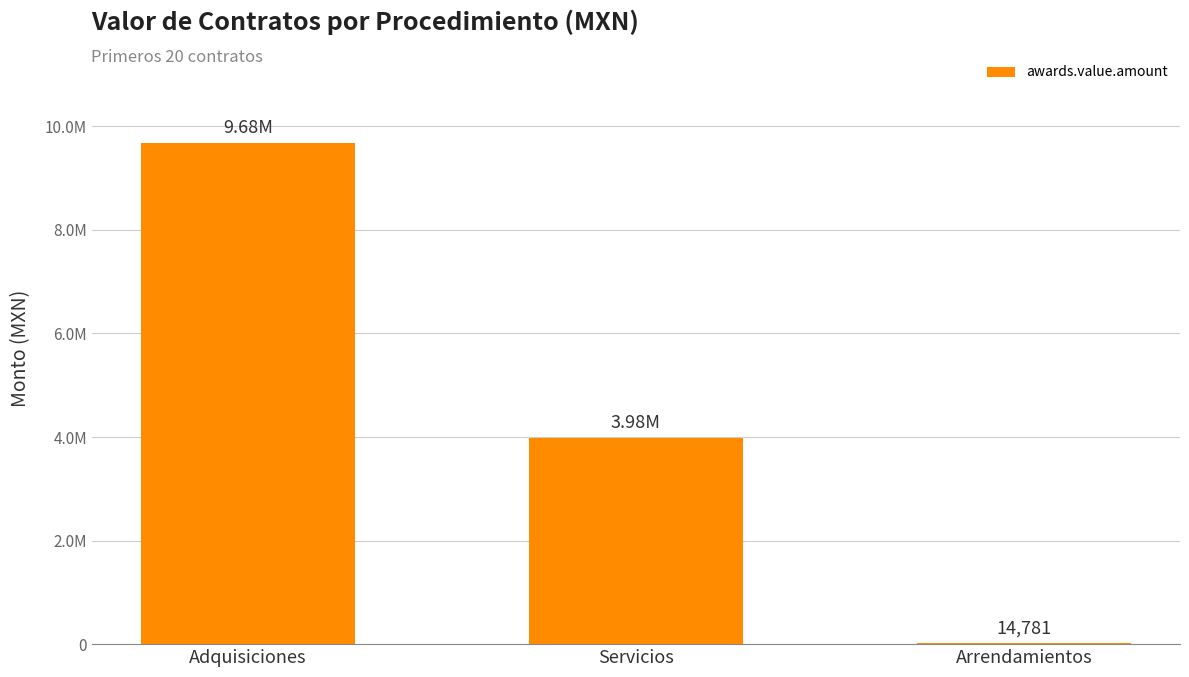

What is the label of the 1st bar from the left?

Adquisiciones